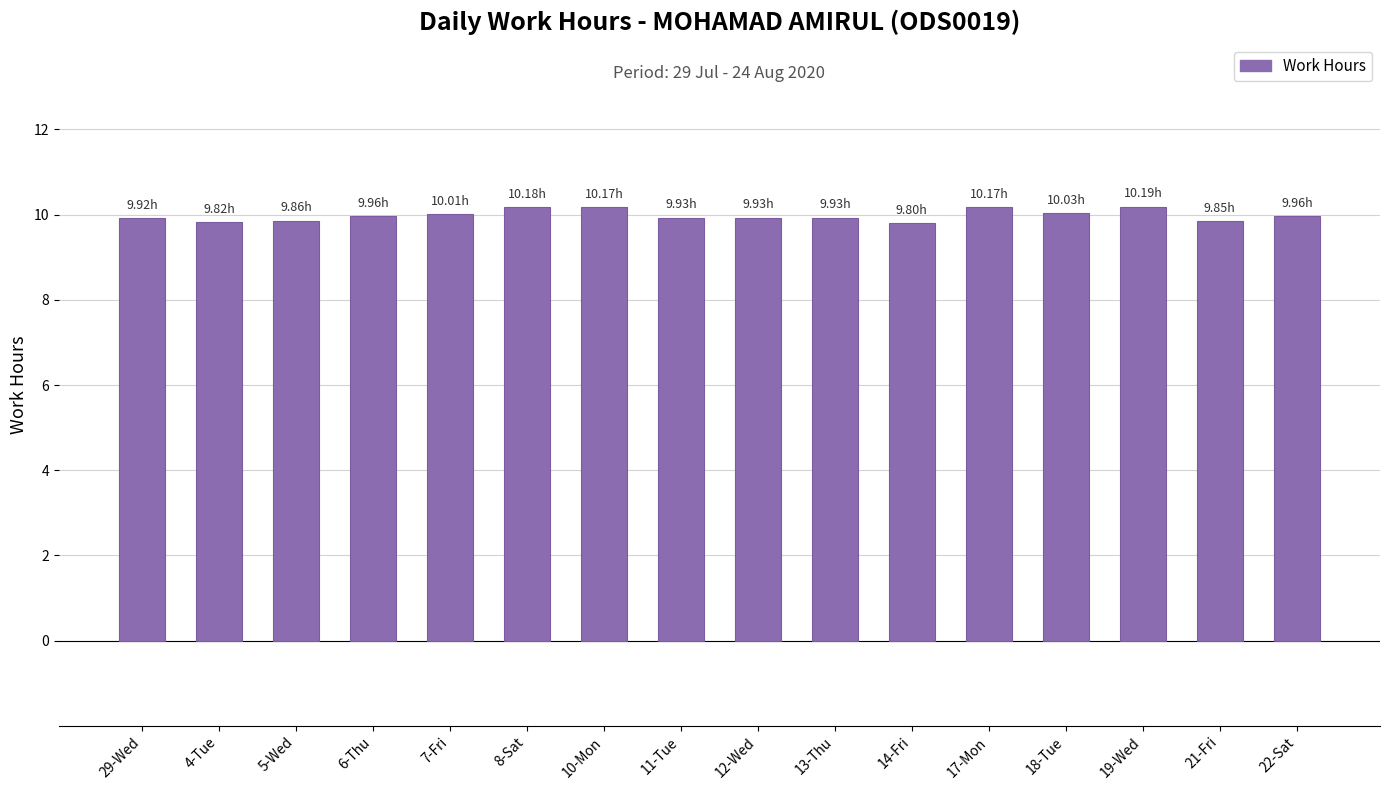

What is the change in value from 19-Wed to 22-Sat?

-0.2